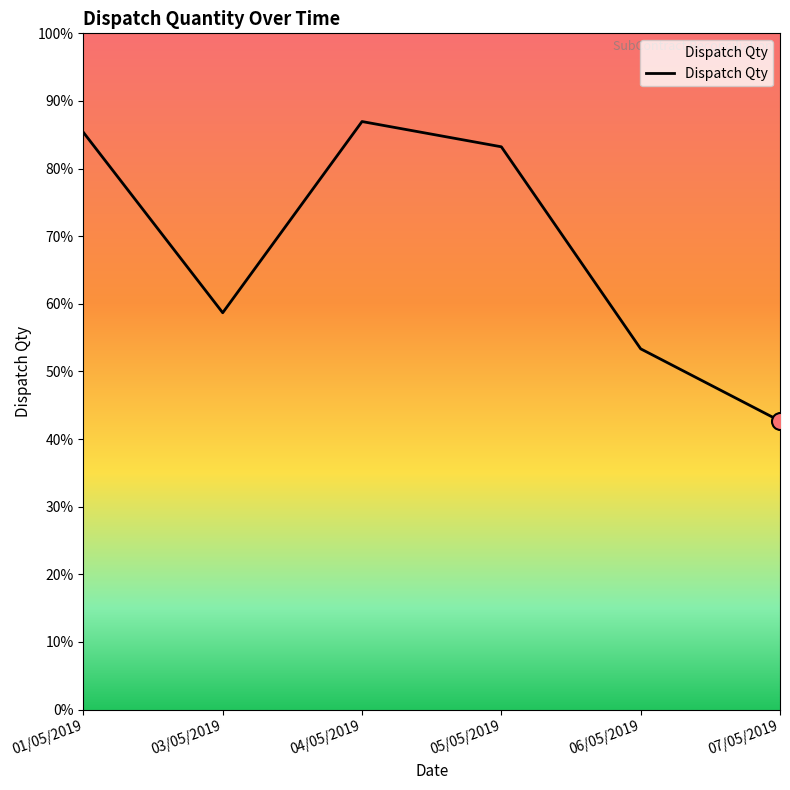

Between 06/05/2019 and 07/05/2019, which is larger?

06/05/2019